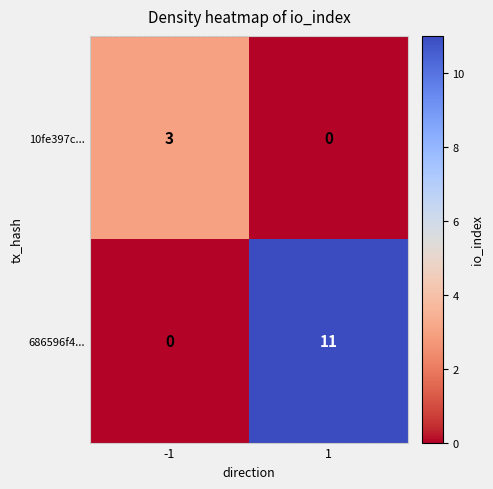

What is the greatest value displayed?

11